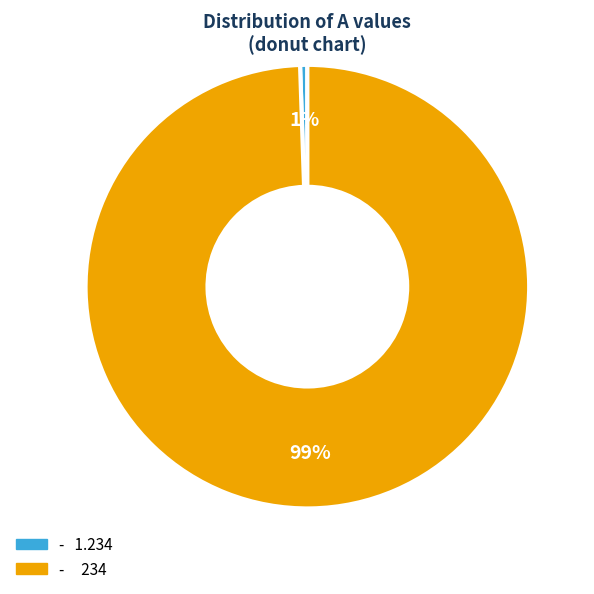

Which has a higher value, - 1.234 or - 234?

- 234